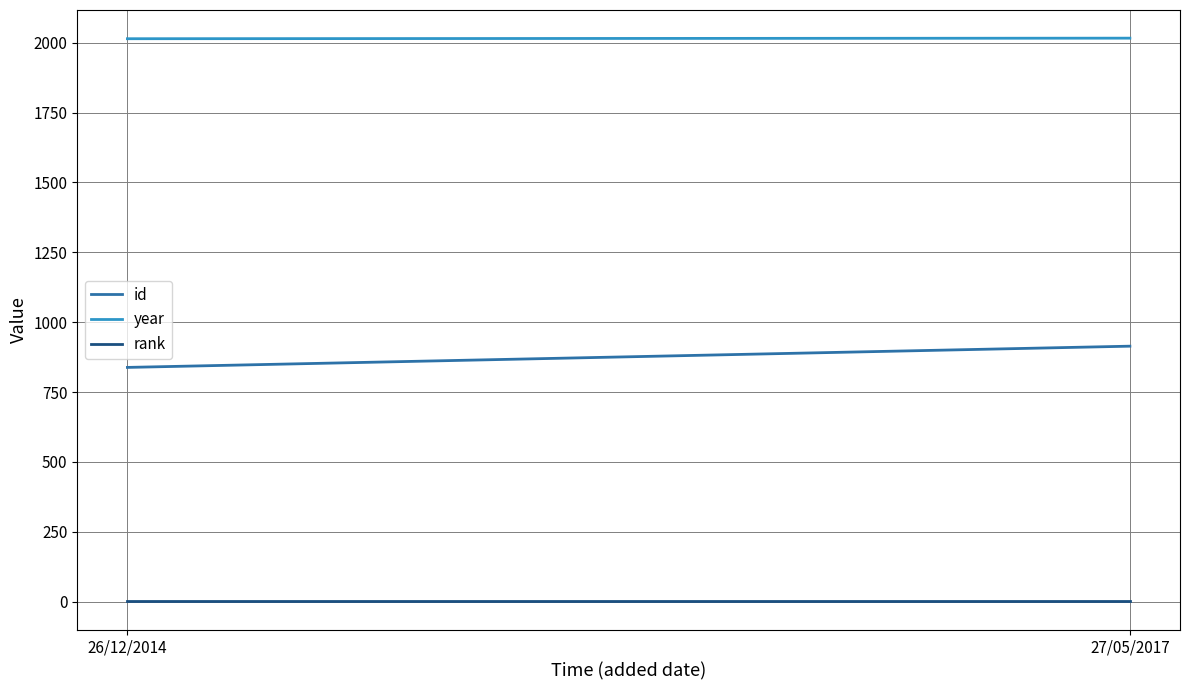

True or false: rank has a value of 1 at 27/05/2017.

False